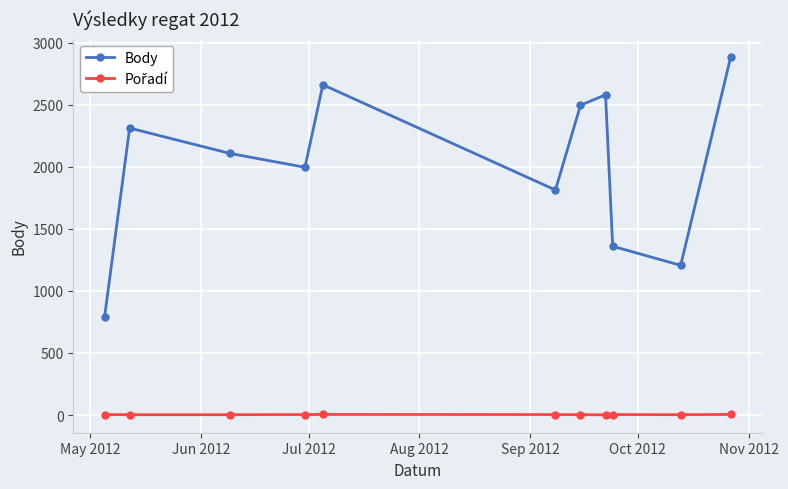

True or false: Body has more than 0 interior local peaks.

True